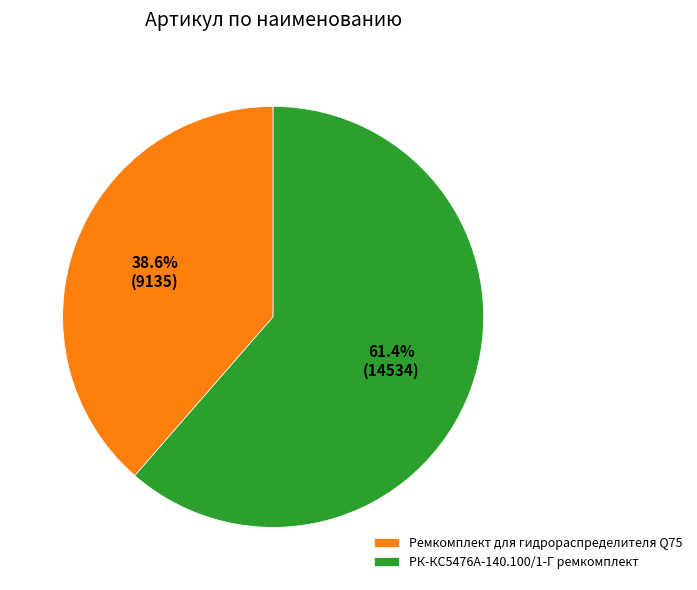

Which category has the biggest portion of the pie?

РК-КС5476А-140.100/1-Г ремкомплект